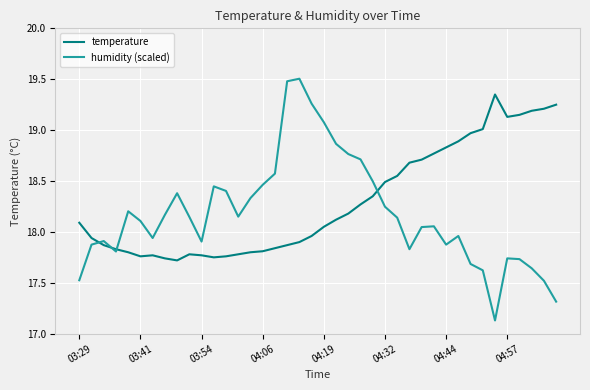

Which series has the widest spread of values?

humidity (scaled)